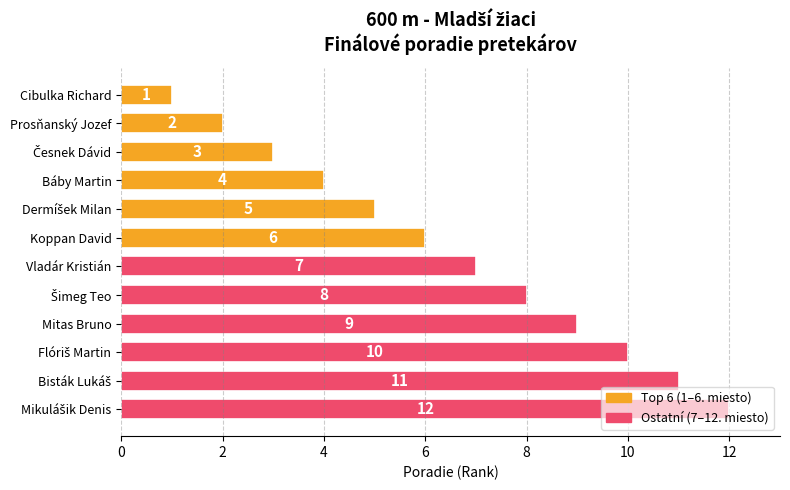

Does the chart contain any negative values?

No